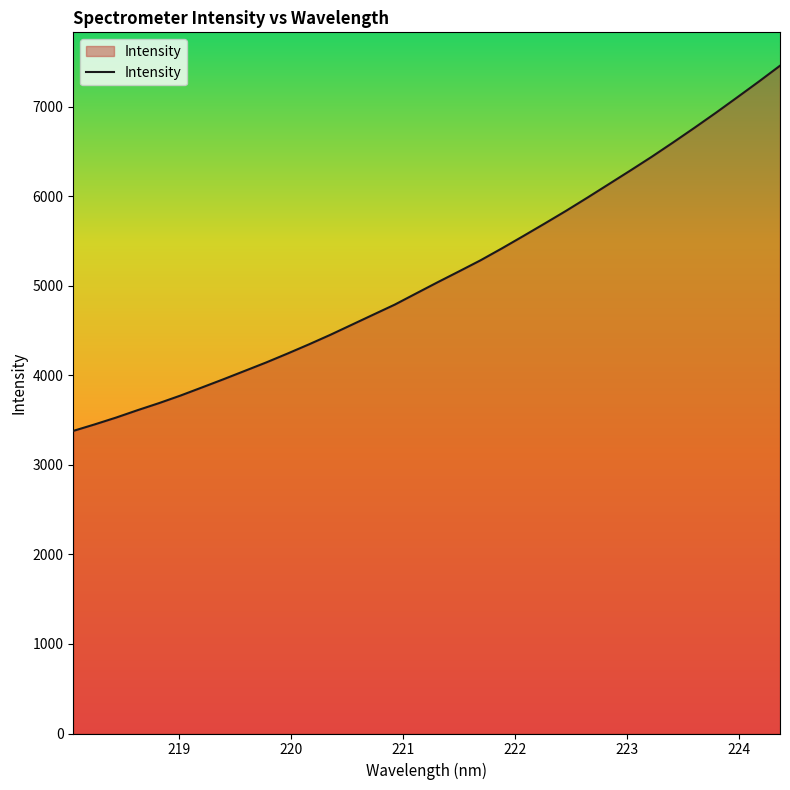

What is the difference between the maximum and minimum values?

4078.0